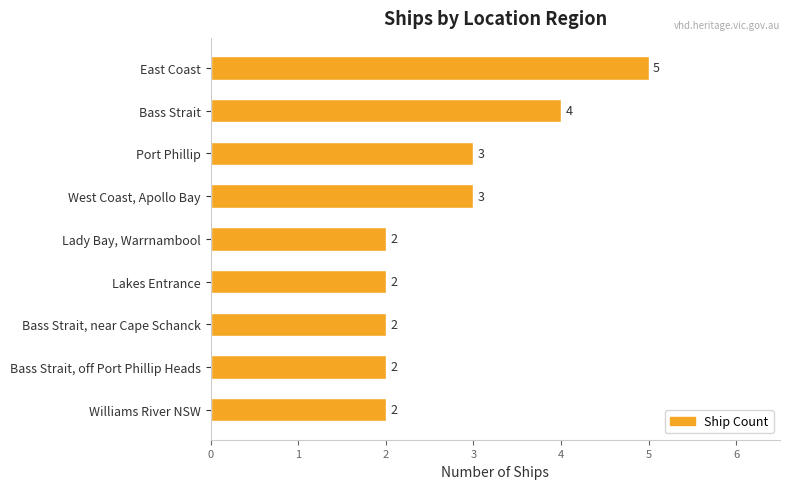

How many values are between 2 and 3?

7